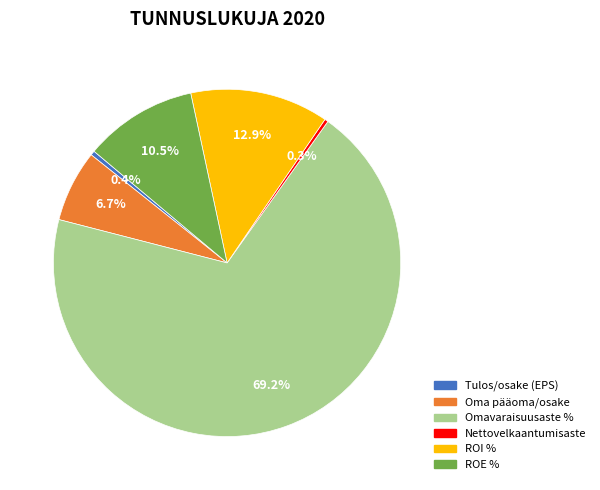

To the nearest percent, what portion does Omavaraisuusaste % represent?

69%